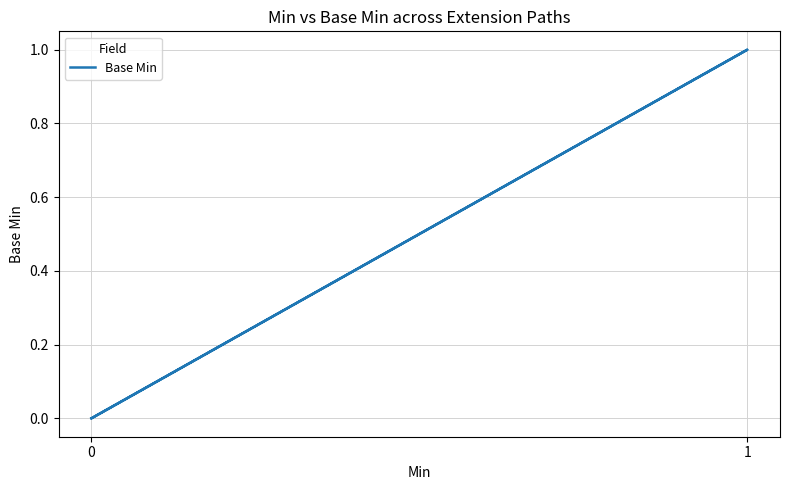

What is the value of the 4th point from the left?

1